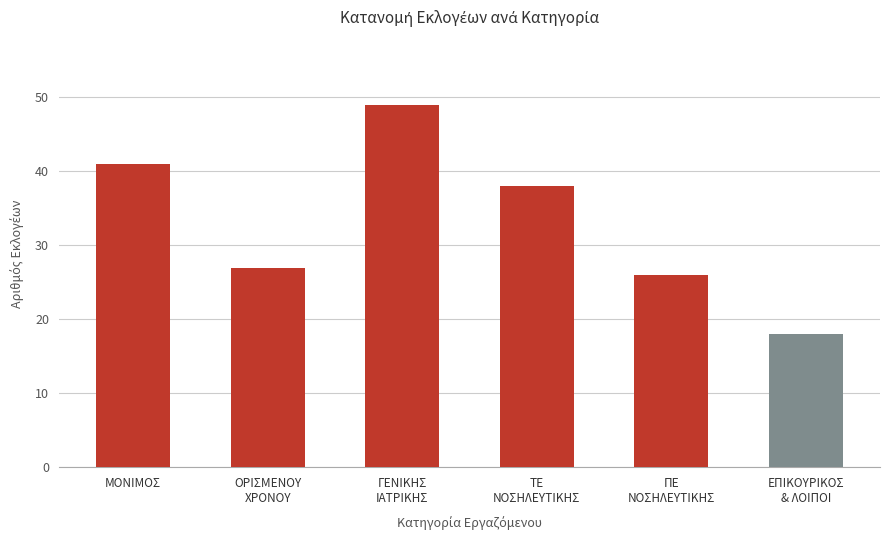

The value at ΤΕ ΝΟΣΗΛΕΥΤΙΚΗΣ is 14. True or false?

False